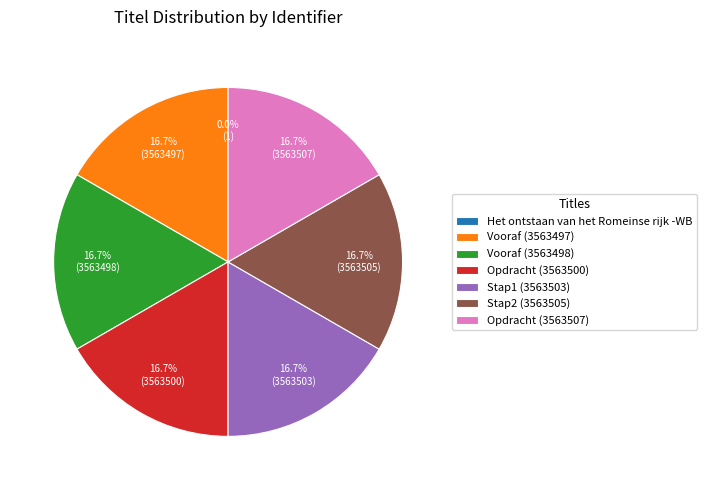

What percentage is NOT represented by Opdracht (3563507)?

83.3%